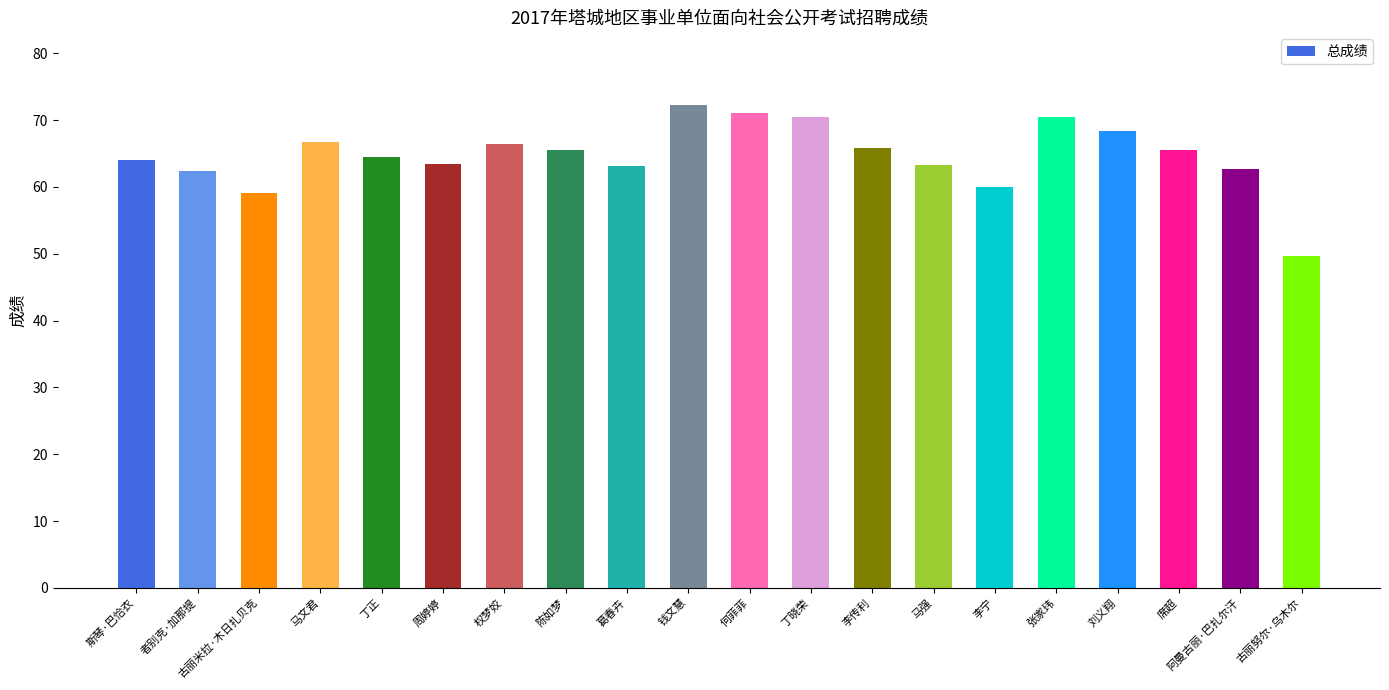

How many bars are there in total?

20